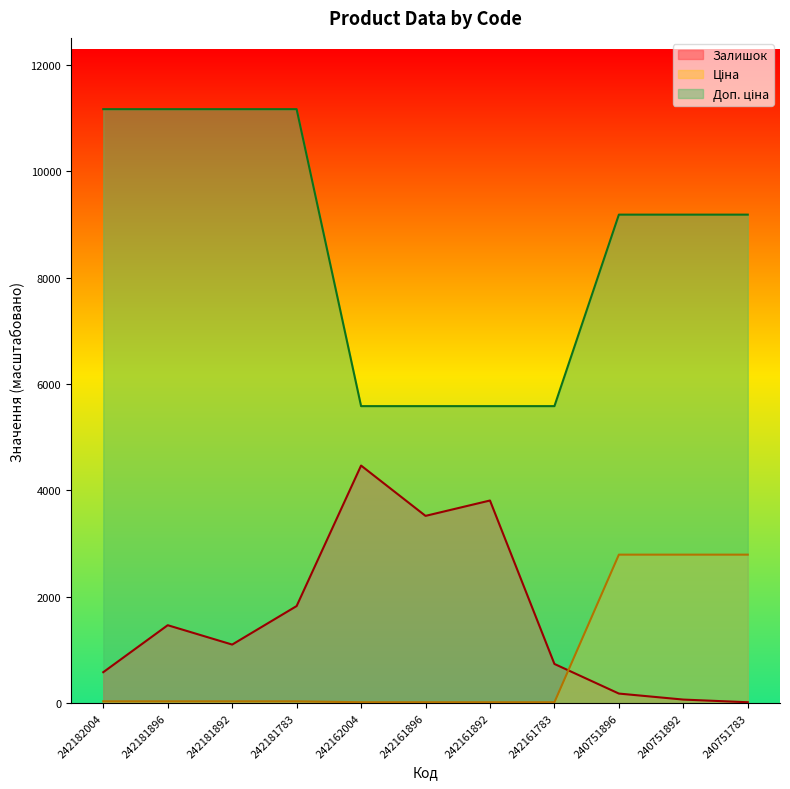

Which has a higher value, 242181896 or 240751783?

242181896